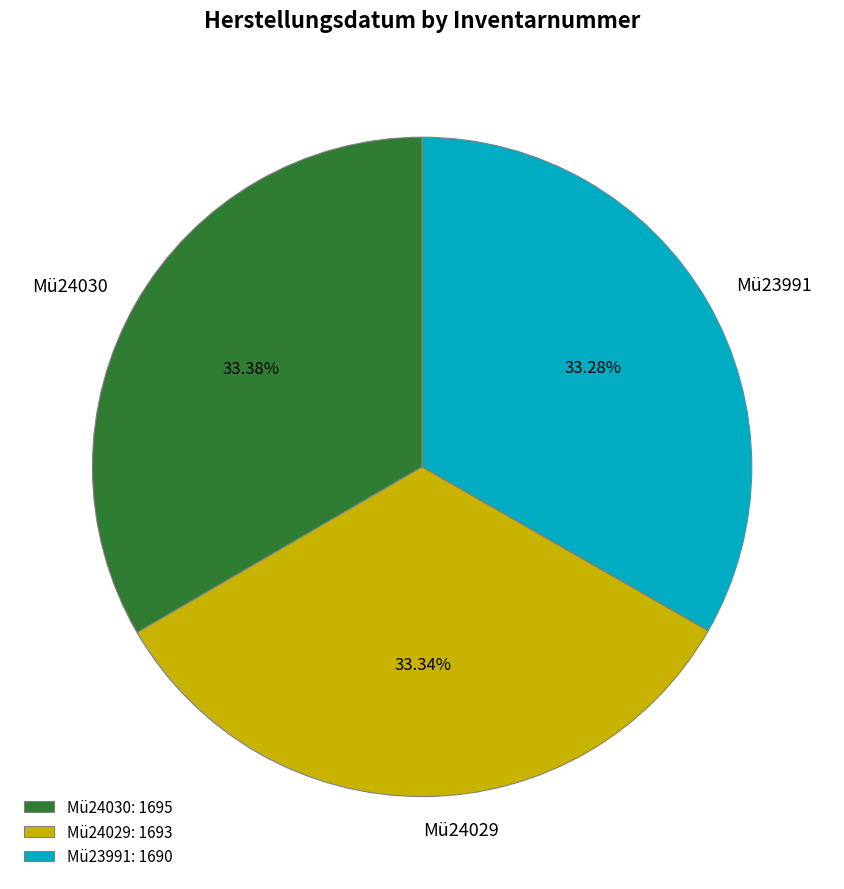

Is it true that Mü24029 is 33% of the pie?

True